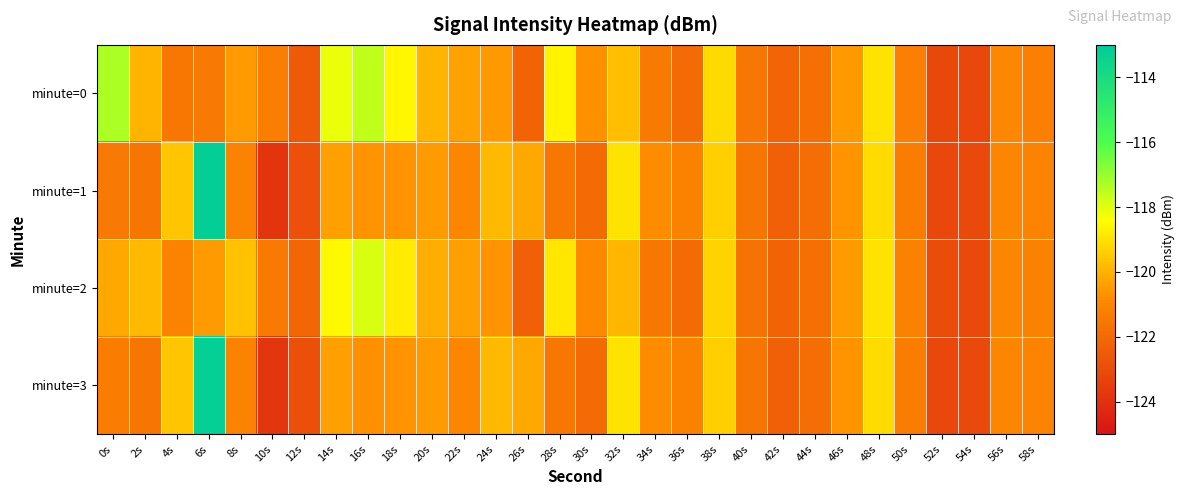

Between 12s and 8s, which is larger?

8s